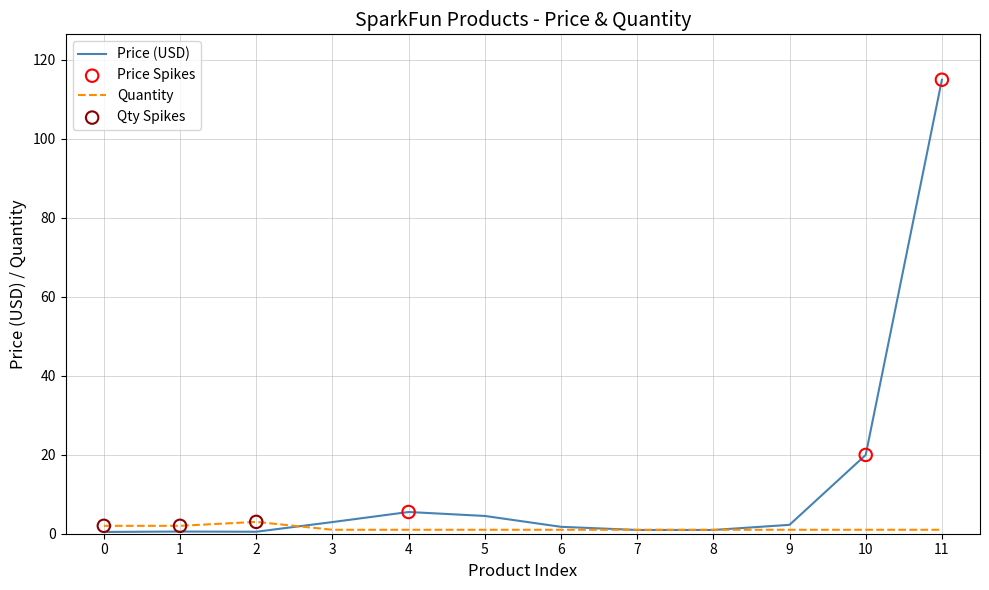

Which series has the largest total across all categories?

Price (USD)